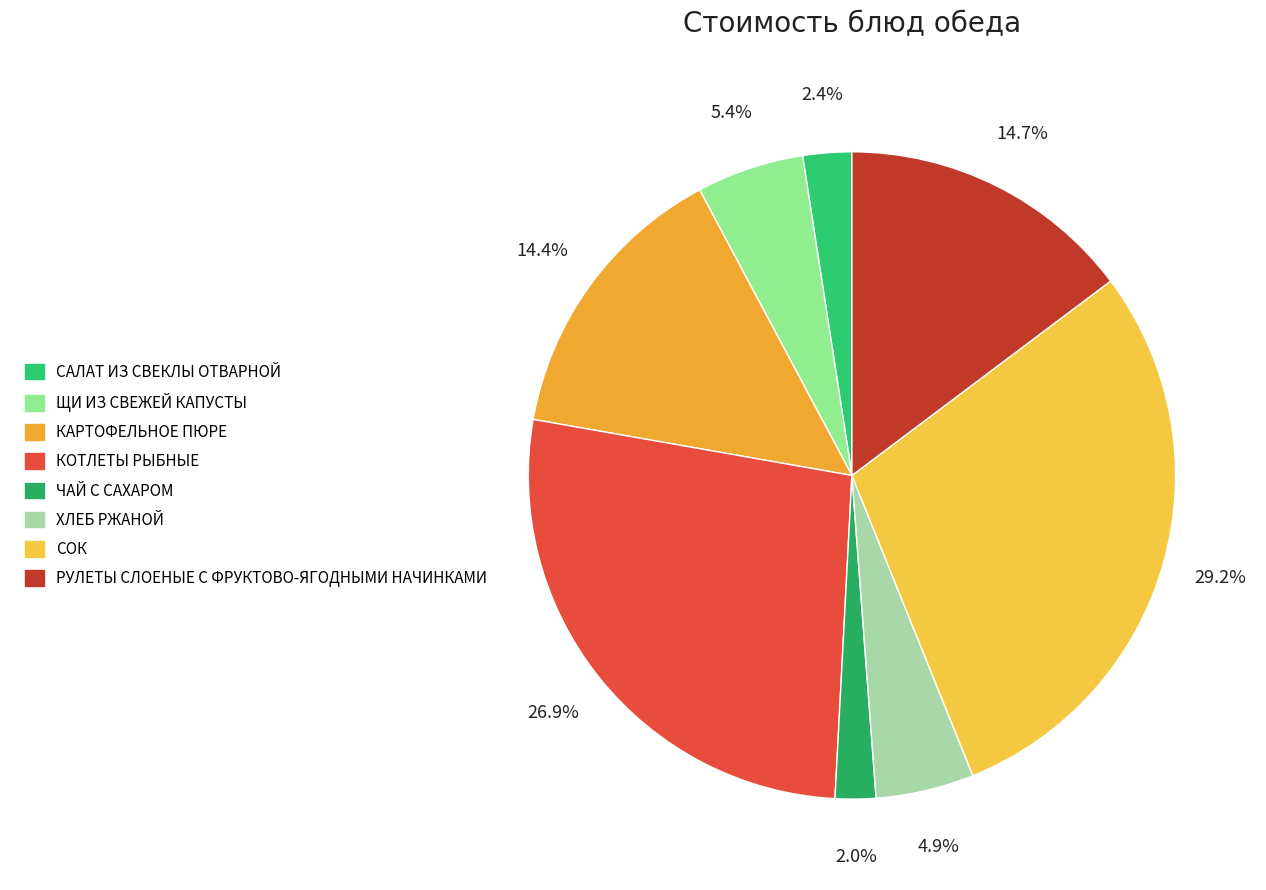

Combined, what portion of the pie is КАРТОФЕЛЬНОЕ ПЮРЕ and ХЛЕБ РЖАНОЙ?

19.3%